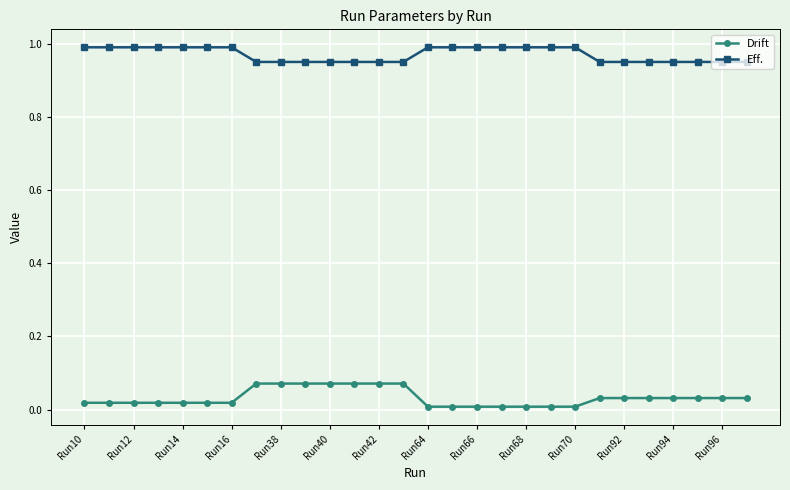

Rank the series by their average value, from lowest to highest.

Drift, Eff.